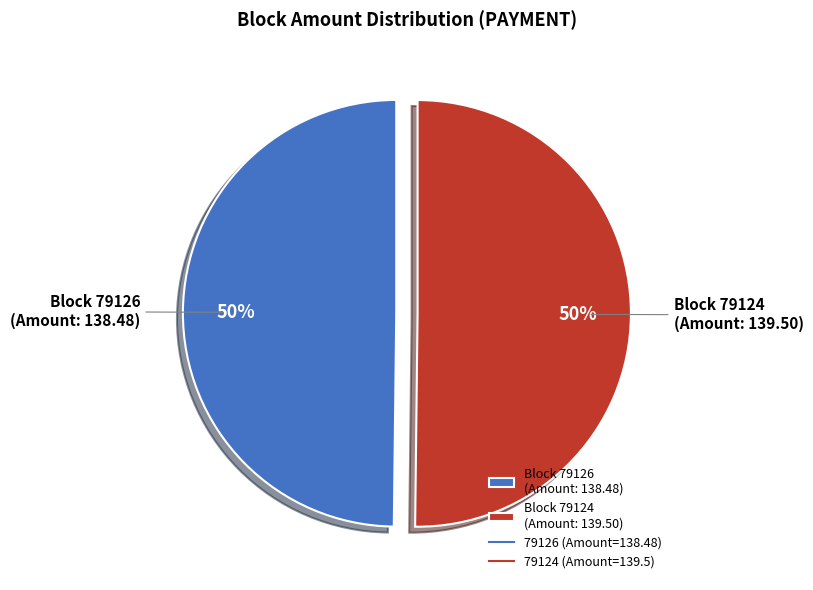

Approximately how many times larger is the value at Block 79124 (Amount: 139.50) compared to Block 79126 (Amount: 138.48)?

1.0